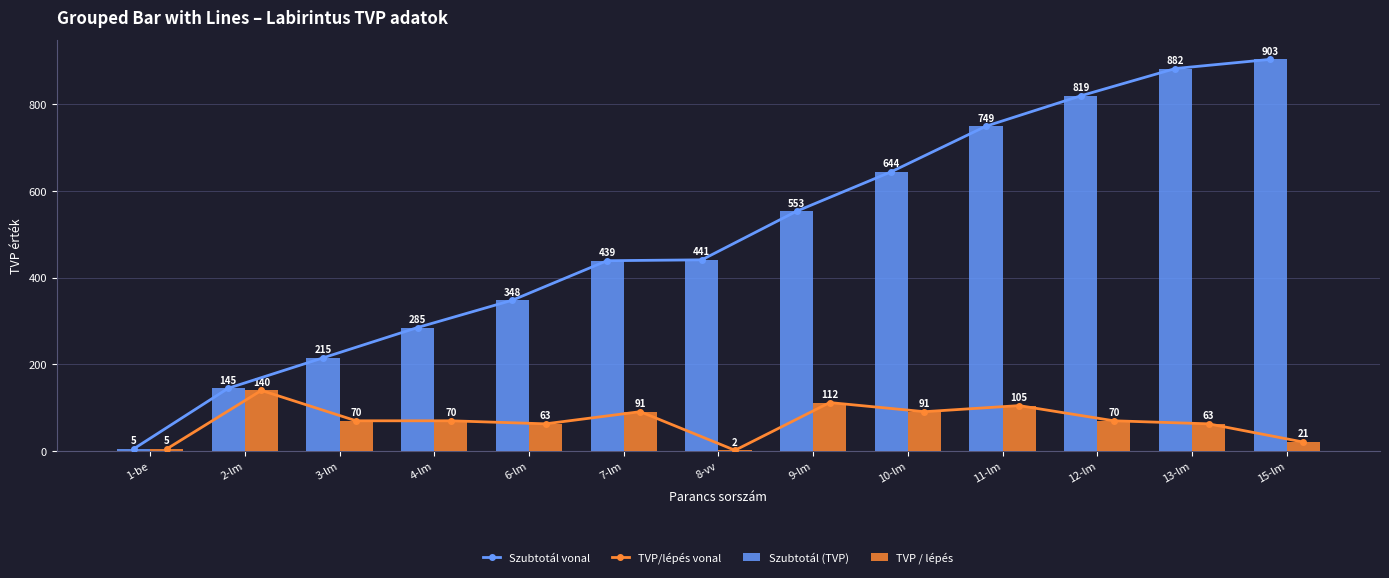

List the series in order of their peak value, highest first.

Szubtotál vonal, Szubtotál (TVP), TVP/lépés vonal, TVP / lépés